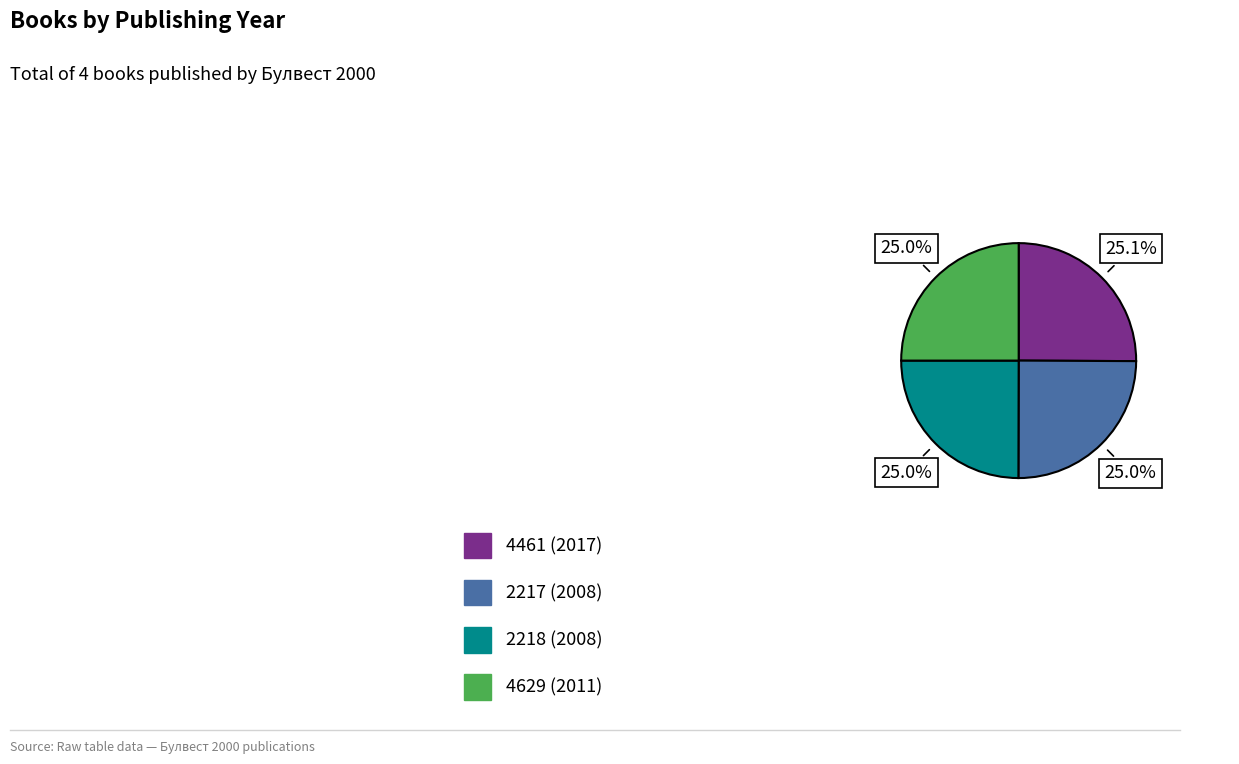

True or false: 2218 (2008) accounts for 25% of the total.

True